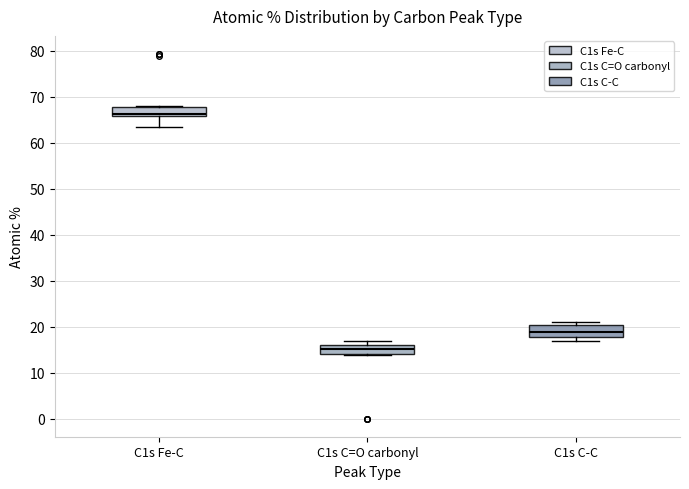

Reading left to right, transcribe this box plot: for each box, give where its median line is, the range the box spans, and where its two whiskers end, as read against the y-axis. The values are not printed on the chart, so give them approximately, as read against the axis.

C1s Fe-C: median 66 (just above the box's lower edge), box 66 to 68, whiskers 63 to 68
C1s C=O carbonyl: median 15, box 14 to 16, whiskers 14 to 17
C1s C-C: median 19, box 18 to 20, whiskers 17 to 21